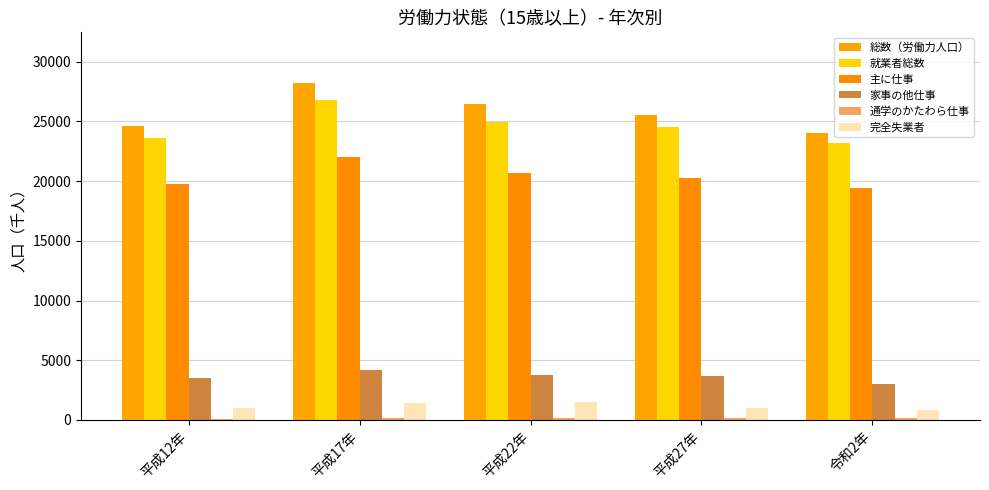

How many groups of bars are there?

5